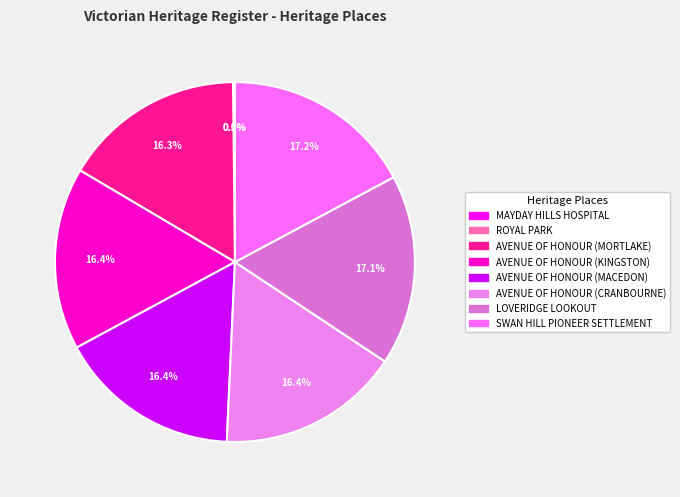

Rank the categories by value from lowest to highest.

MAYDAY HILLS HOSPITAL, ROYAL PARK, AVENUE OF HONOUR (MORTLAKE), AVENUE OF HONOUR (KINGSTON), AVENUE OF HONOUR (MACEDON), AVENUE OF HONOUR (CRANBOURNE), LOVERIDGE LOOKOUT, SWAN HILL PIONEER SETTLEMENT